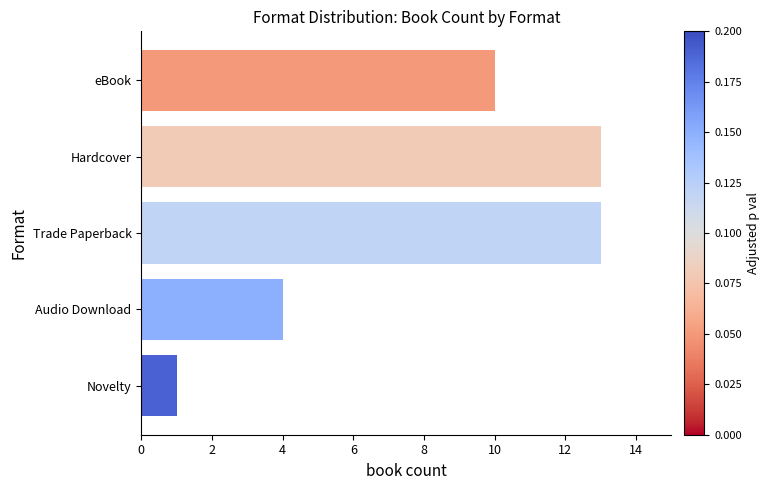

What is the sum of the values at Novelty and Trade Paperback?

14